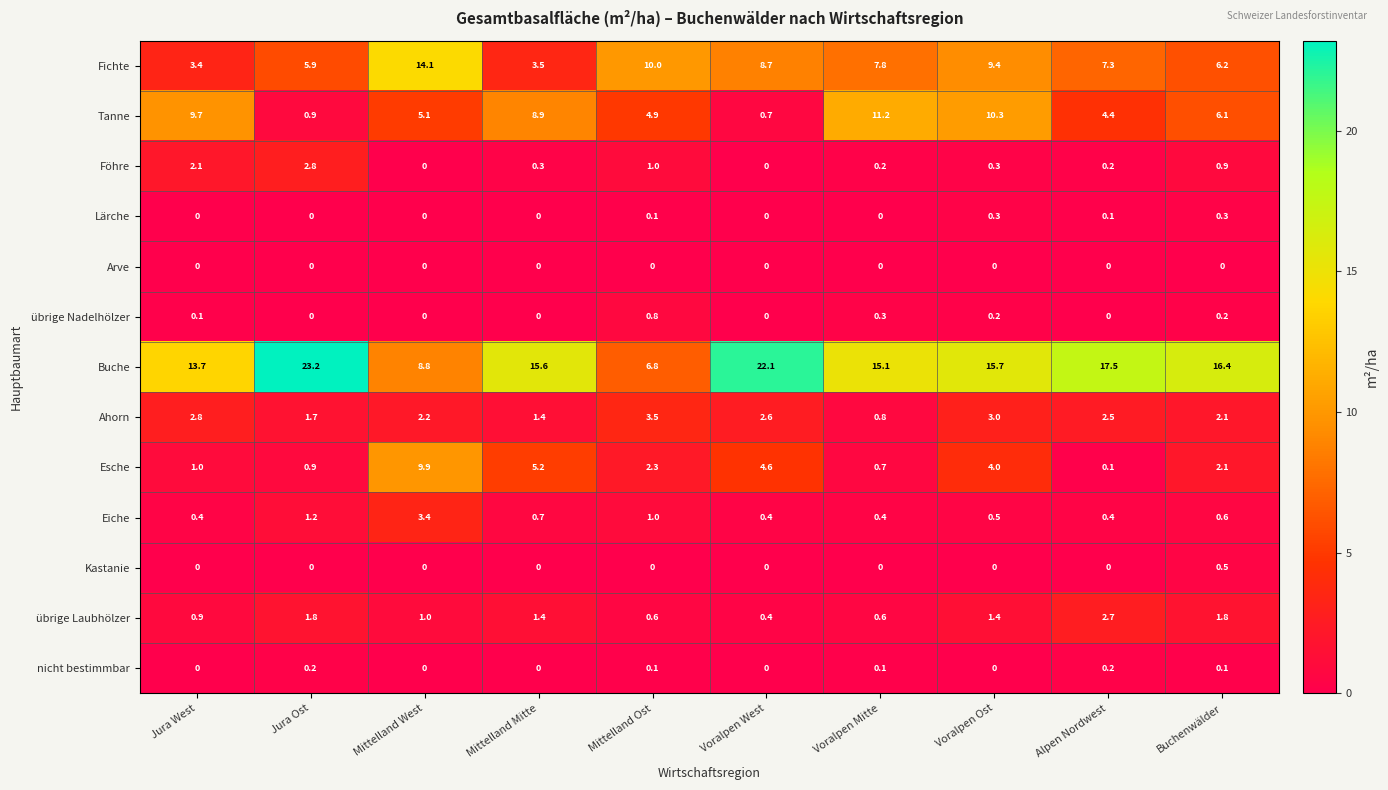

Where does the Esche series first go above 2?

Mittelland West